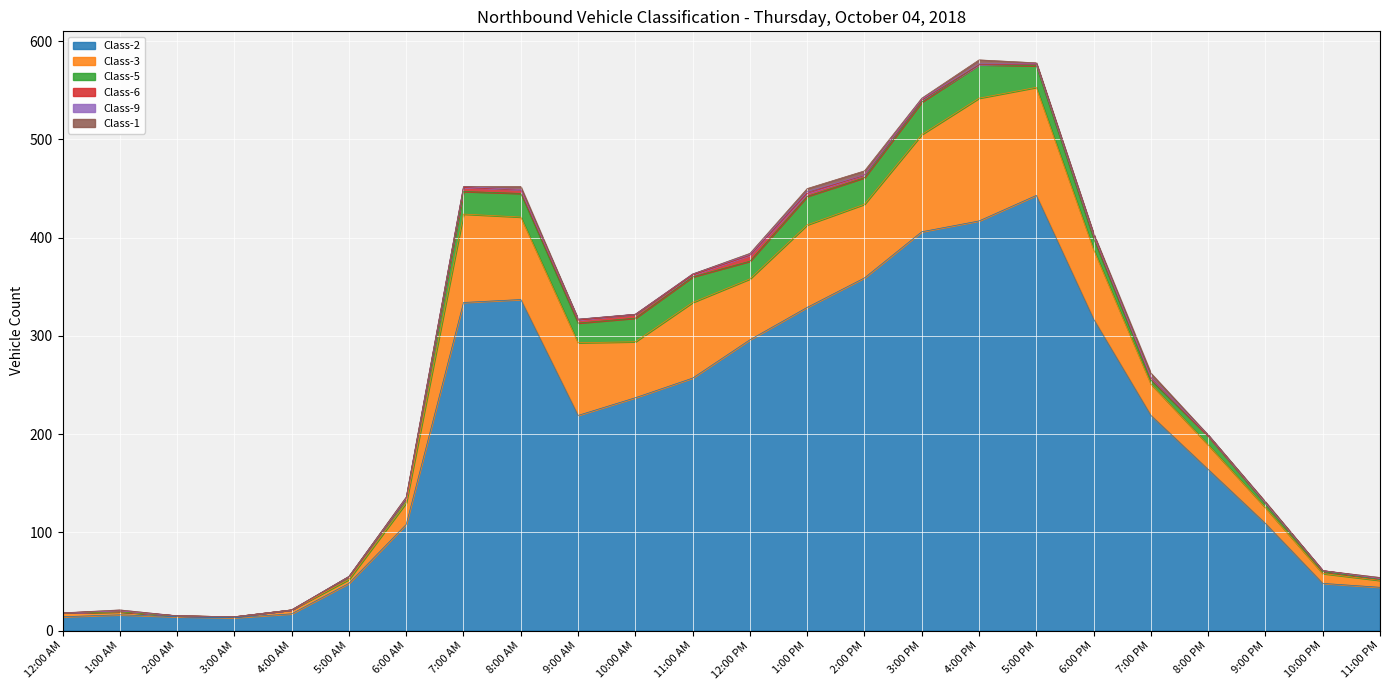

What is the sum of all Class-1 values?

26